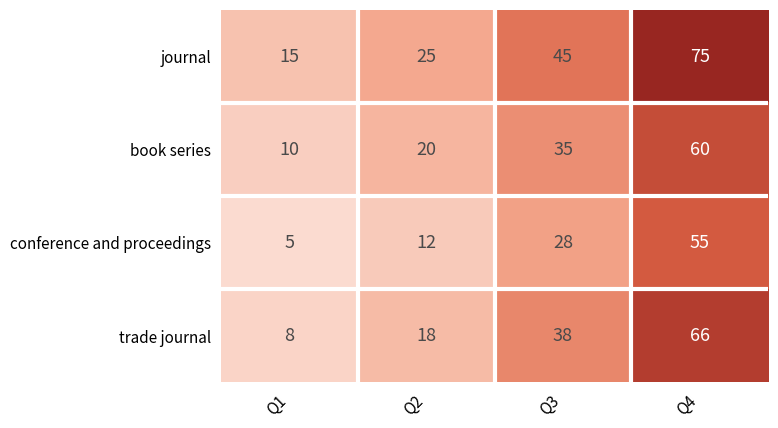

True or false: book series has a value of 18 at Q3.

False